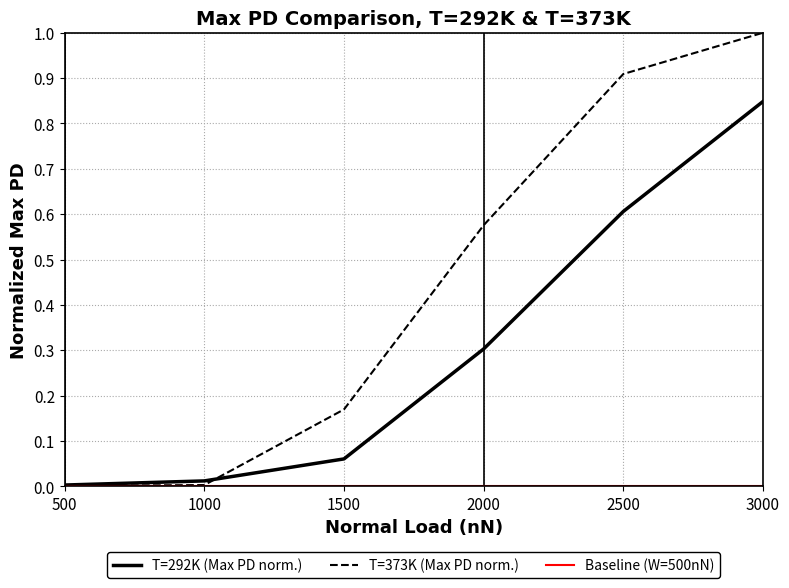

List the series in order of their overall mean, lowest first.

Max PD T=292K, Max PD T=373K